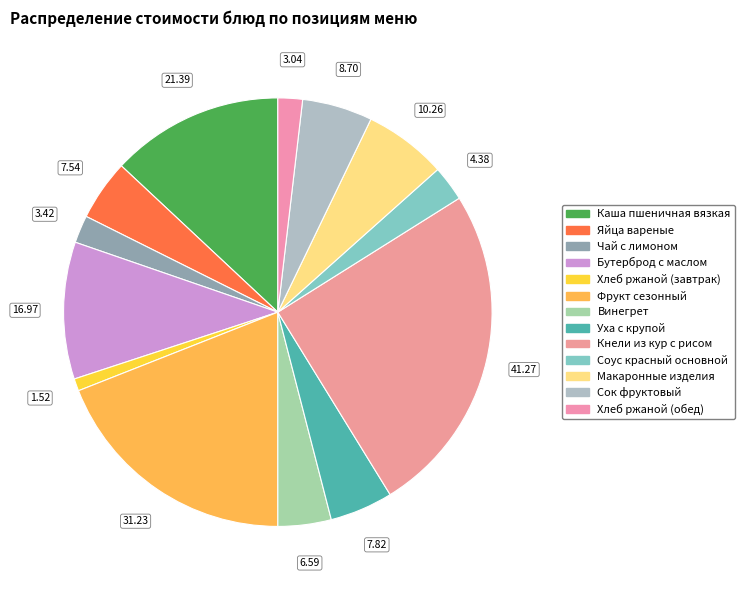

Rank the categories by value from highest to lowest.

Кнели из кур с рисом, Фрукт сезонный, Каша пшеничная вязкая, Бутерброд с маслом, Макаронные изделия, Сок фруктовый, Уха с крупой, Яйца вареные, Винегрет, Соус красный основной, Чай с лимоном, Хлеб ржаной (обед), Хлеб ржаной (завтрак)